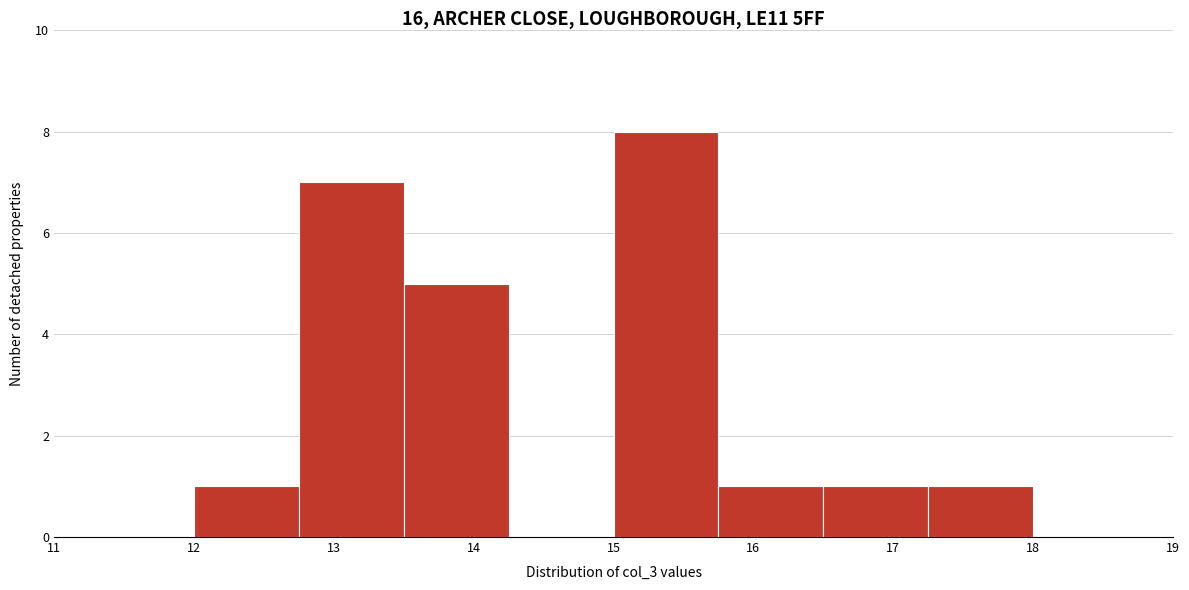

What is the height of the bar covering 15.00 to 15.75 on the x-axis? Neither the bar edges nor the heights are printed on the chart, so give them approximately, as read against the axes.

8